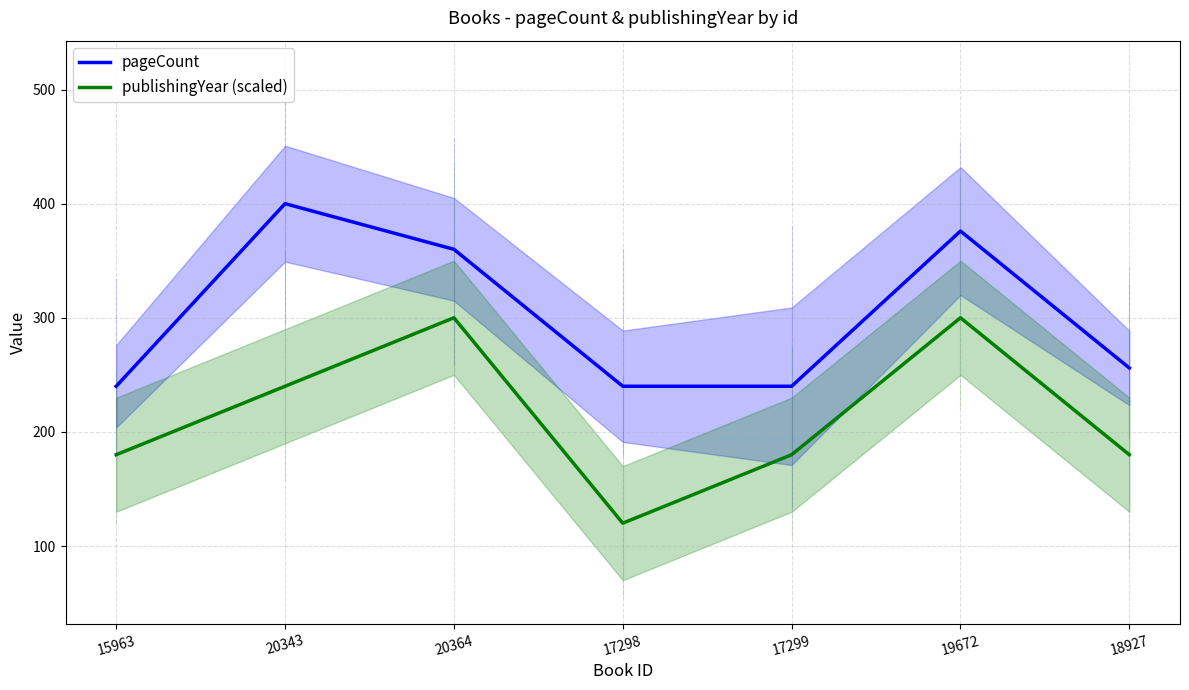

At which label is publishingYear (scaled) closest to 210?

15963